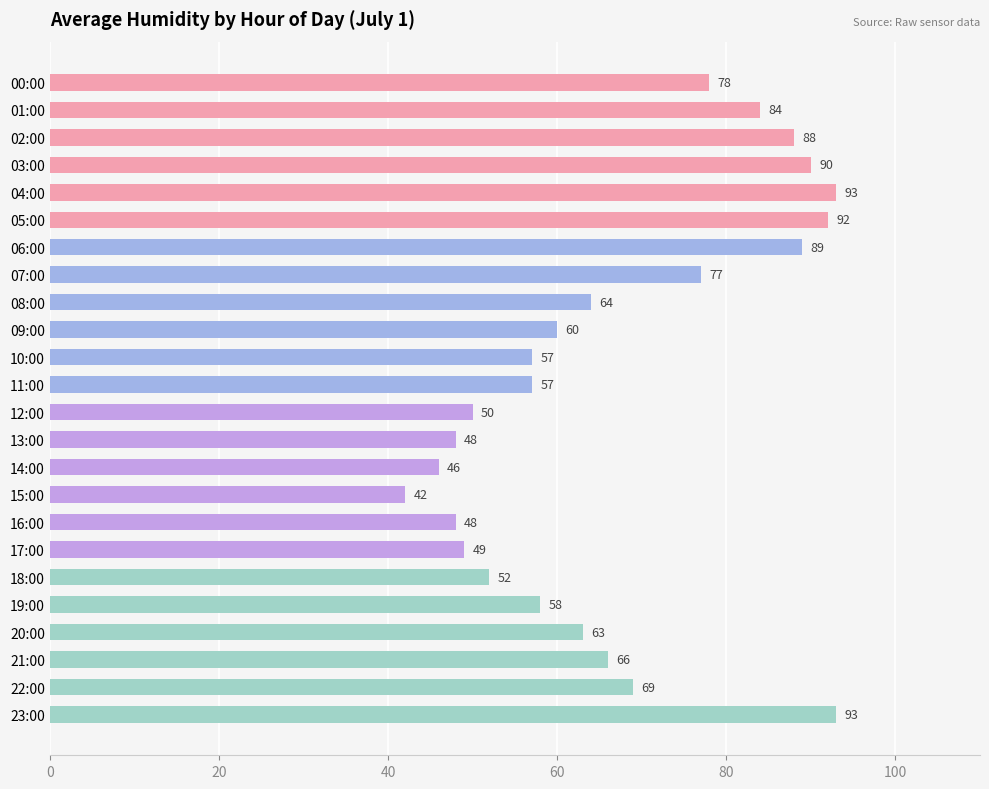

Between 02:00 and 13:00, which is larger?

02:00